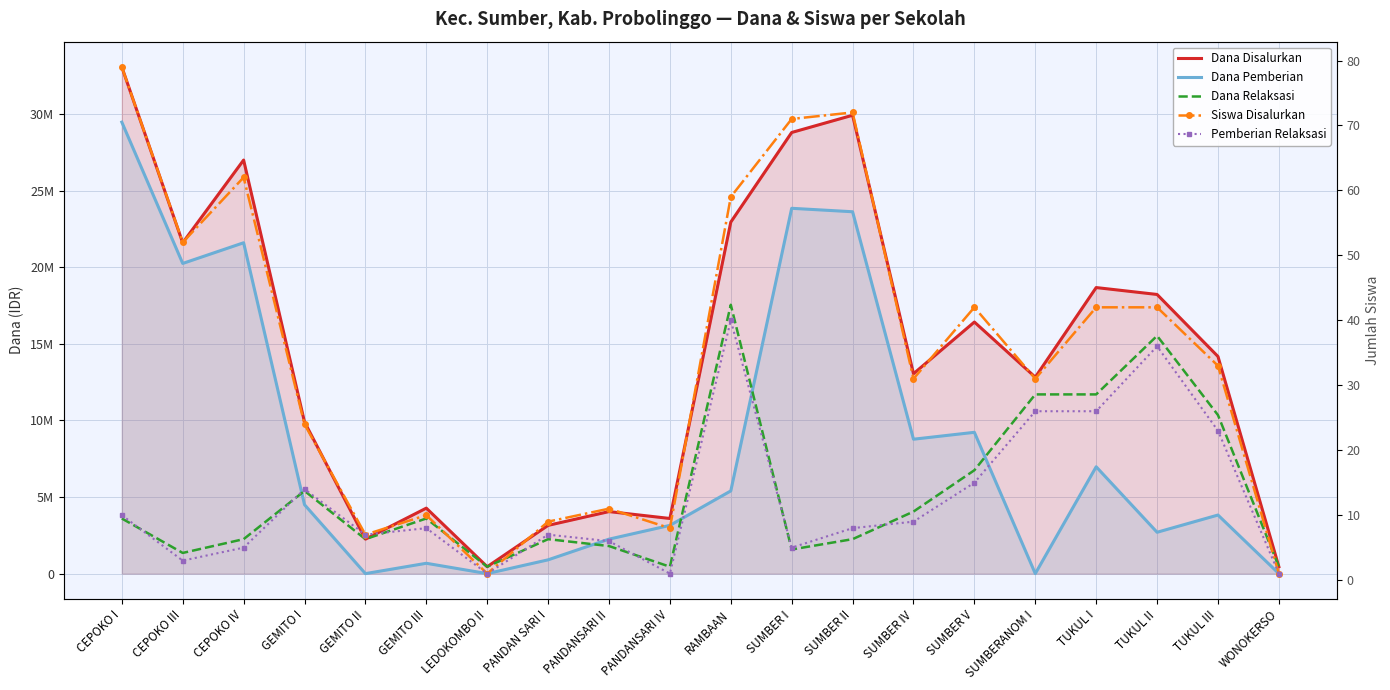

What is the greatest value displayed?

33075000